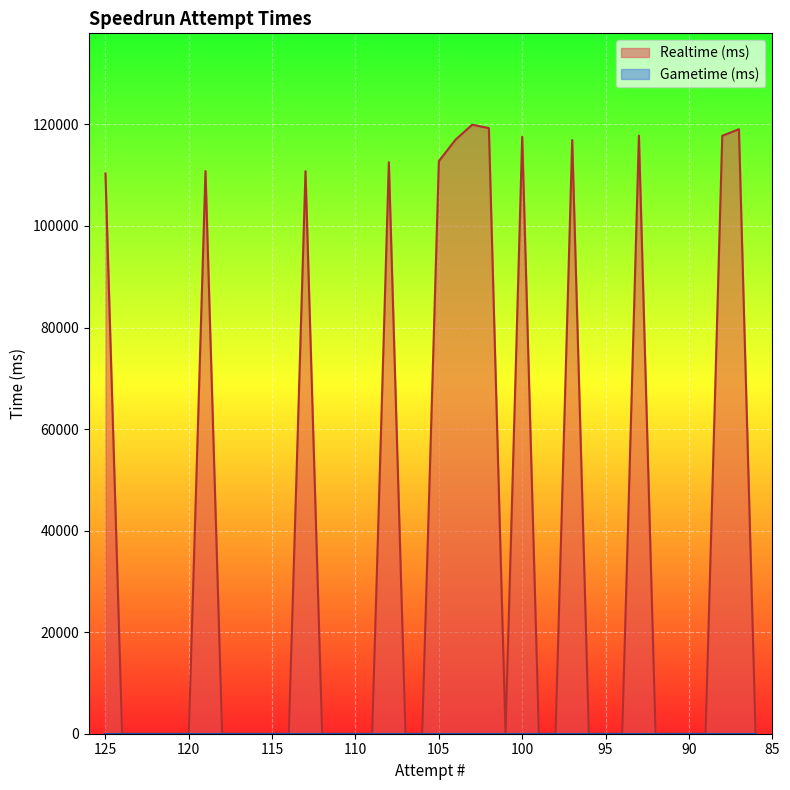

What is the sum of all values?

1502541